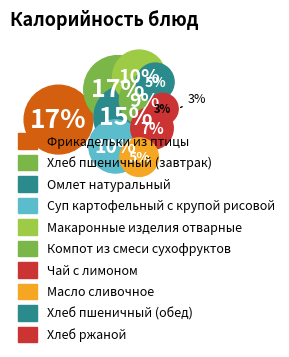

The Омлет натуральный slice represents 23% of the pie. True or false?

False